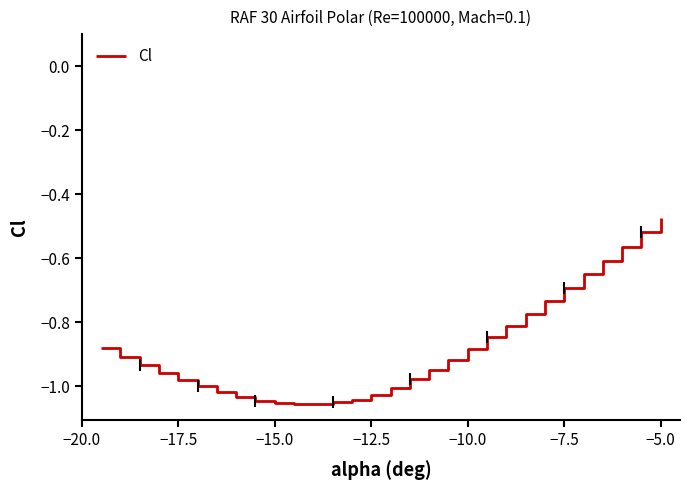

Is this an area chart (filled region under the line)?

No